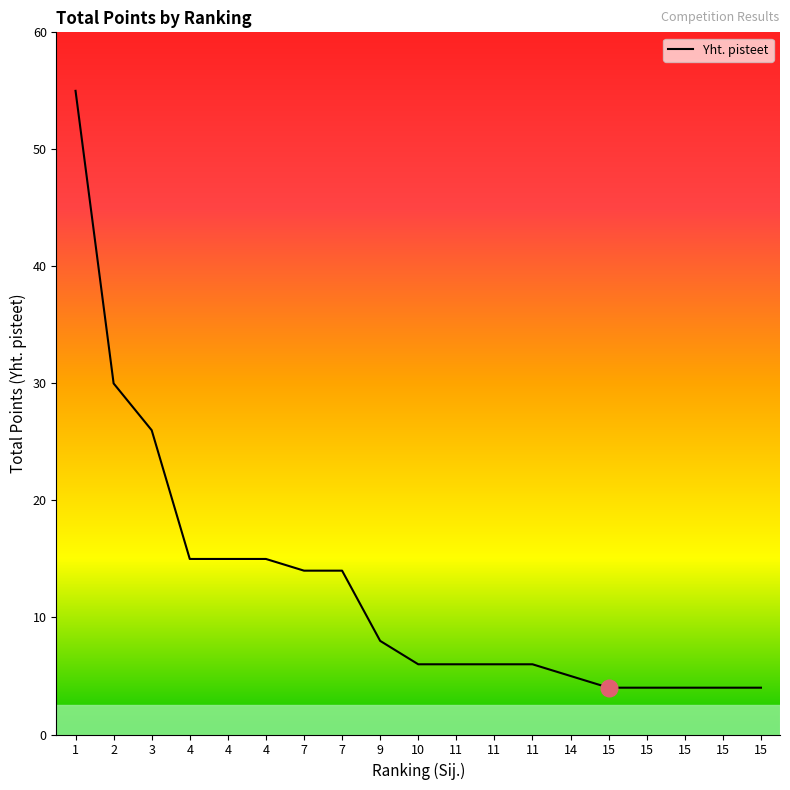

Reading left to right, what are all the values shown in this chart?

1=55	2=30	3=26	4=15	4=15	4=15	7=14	7=14	9=8	10=6	11=6	11=6	11=6	14=5	15=4	15=4	15=4	15=4	15=4